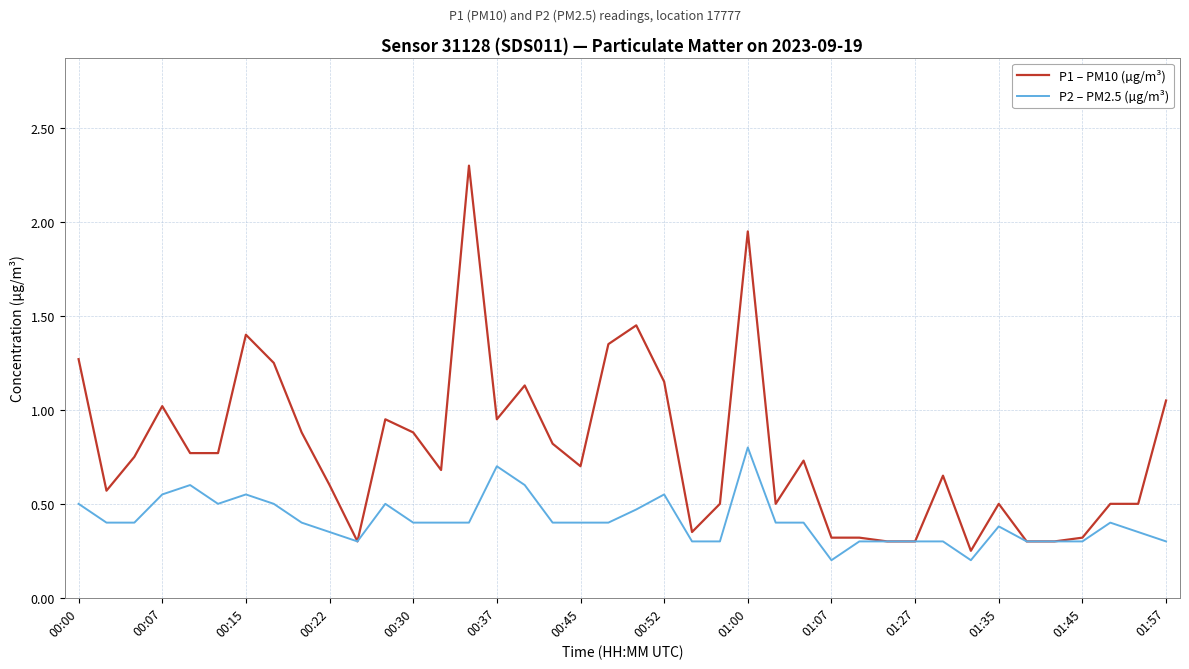

Which series has the largest total across all categories?

P1 – PM10 (µg/m³)